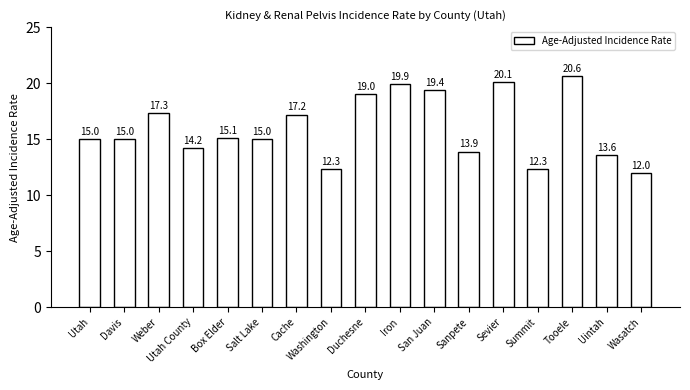

What is the label of the 4th bar from the right?

Summit